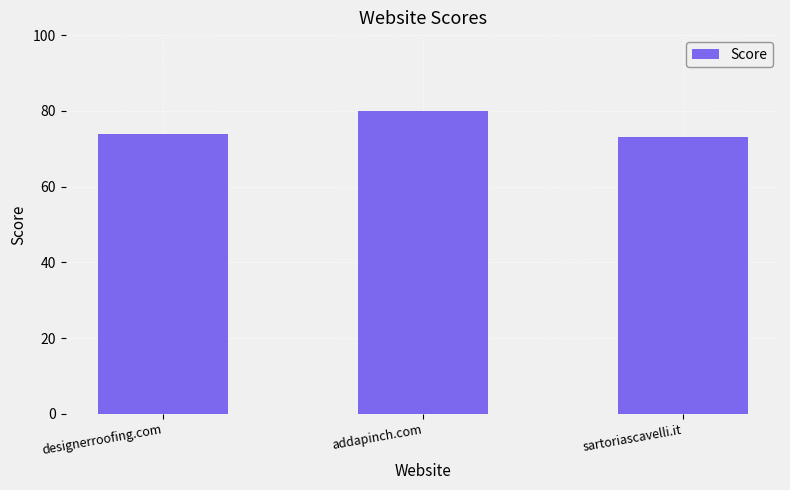

The chart shows a value of 73 at sartoriascavelli.it. True or false?

True